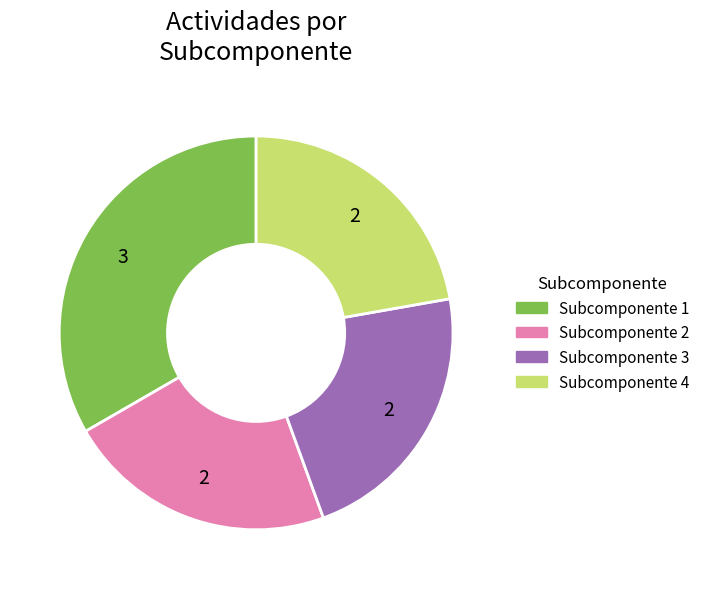

Does any single category account for the majority?

No